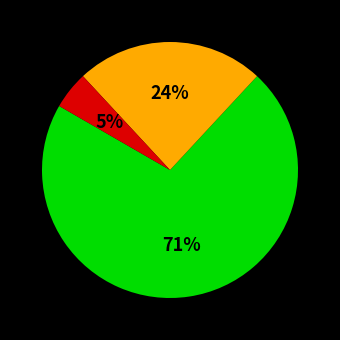

Does any single category account for the majority?

Yes